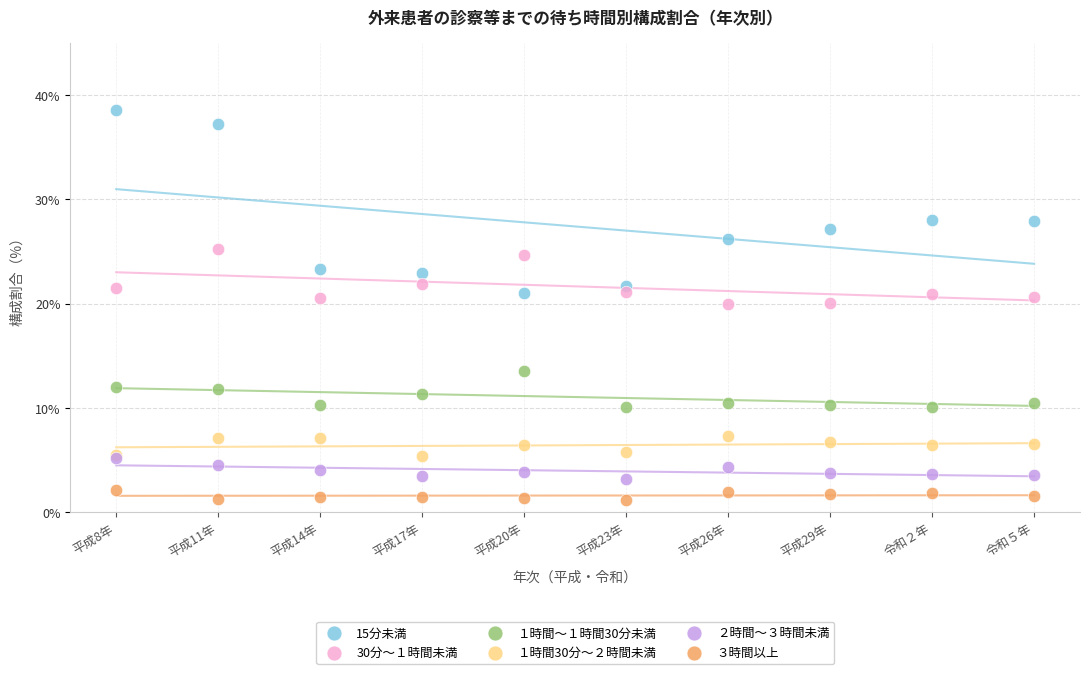

What are all the series names shown in the legend?

15分未満, 30分～１時間未満, １時間～１時間30分未満, １時間30分～２時間未満, ２時間～３時間未満, ３時間以上